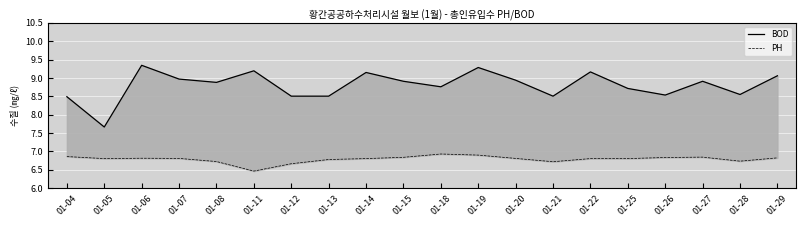

The value of BOD at 01-08 is 2.3. True or false?

False